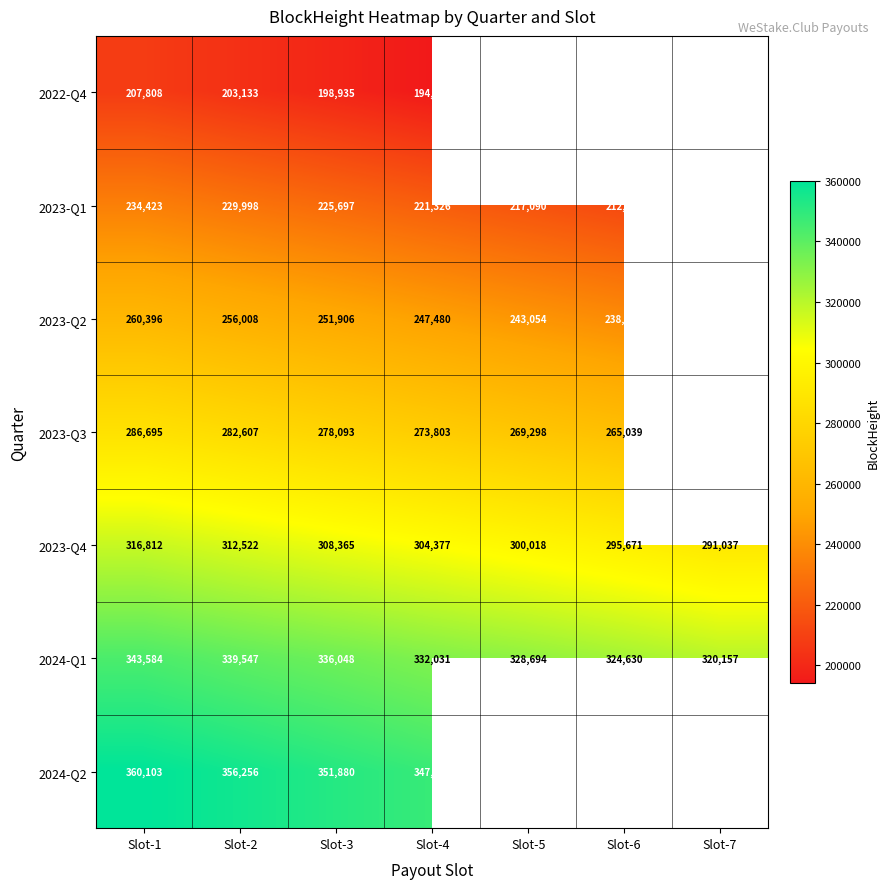

What is the difference between the 2023-Q1 values at Slot-3 and Slot-2?

4301